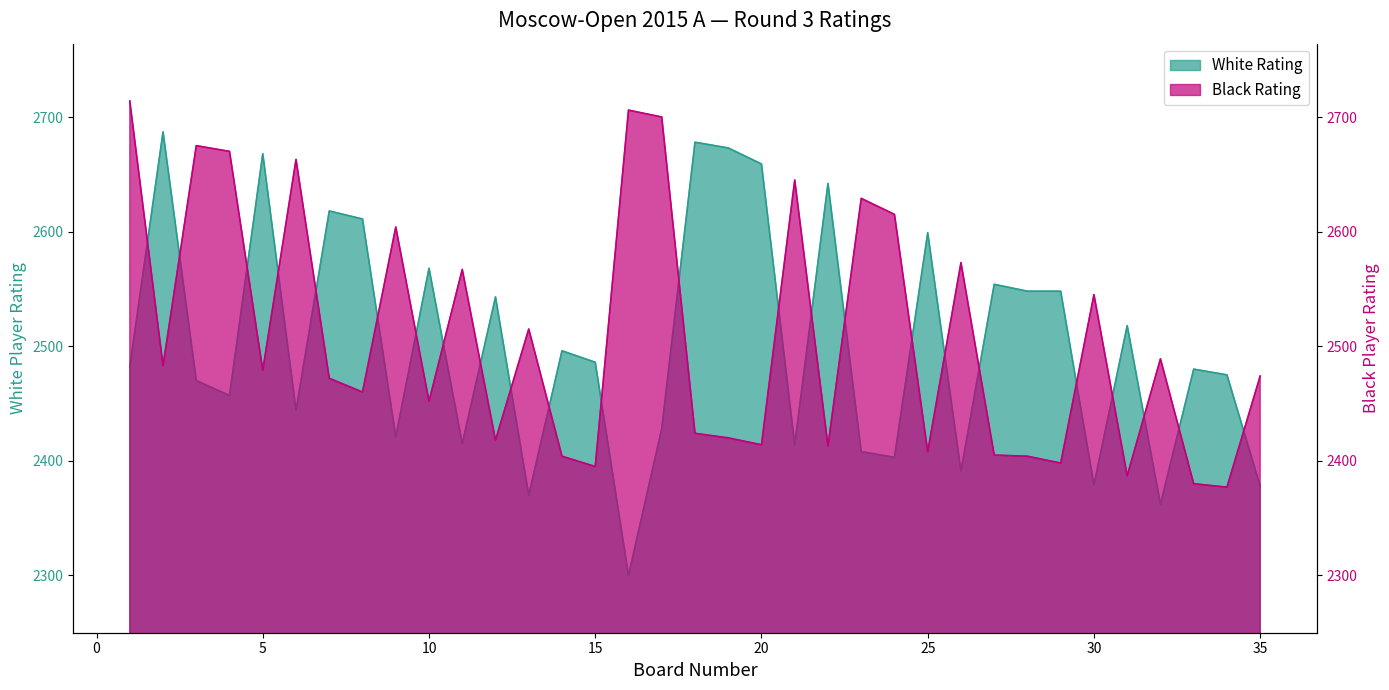

Between which two adjacent categories do Black Rating and White Rating first intersect?

1 and 2